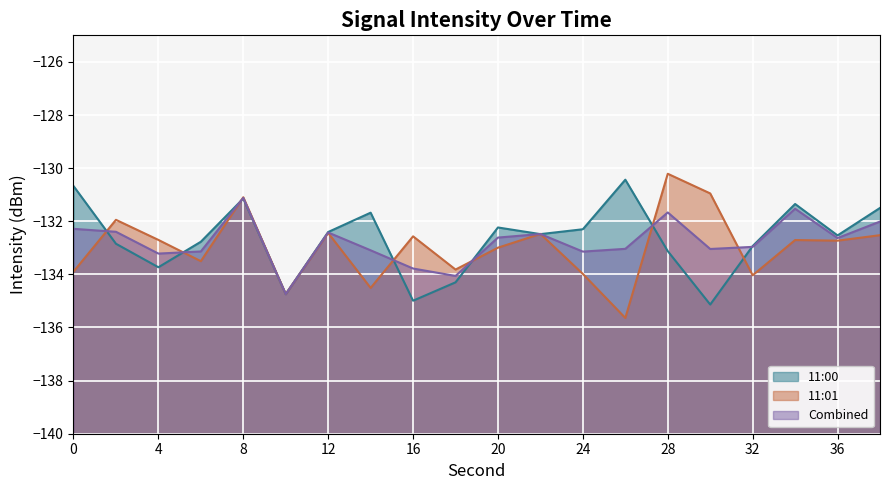

Which series ends up on top after the final intersection of Combined and 11:01?

Combined